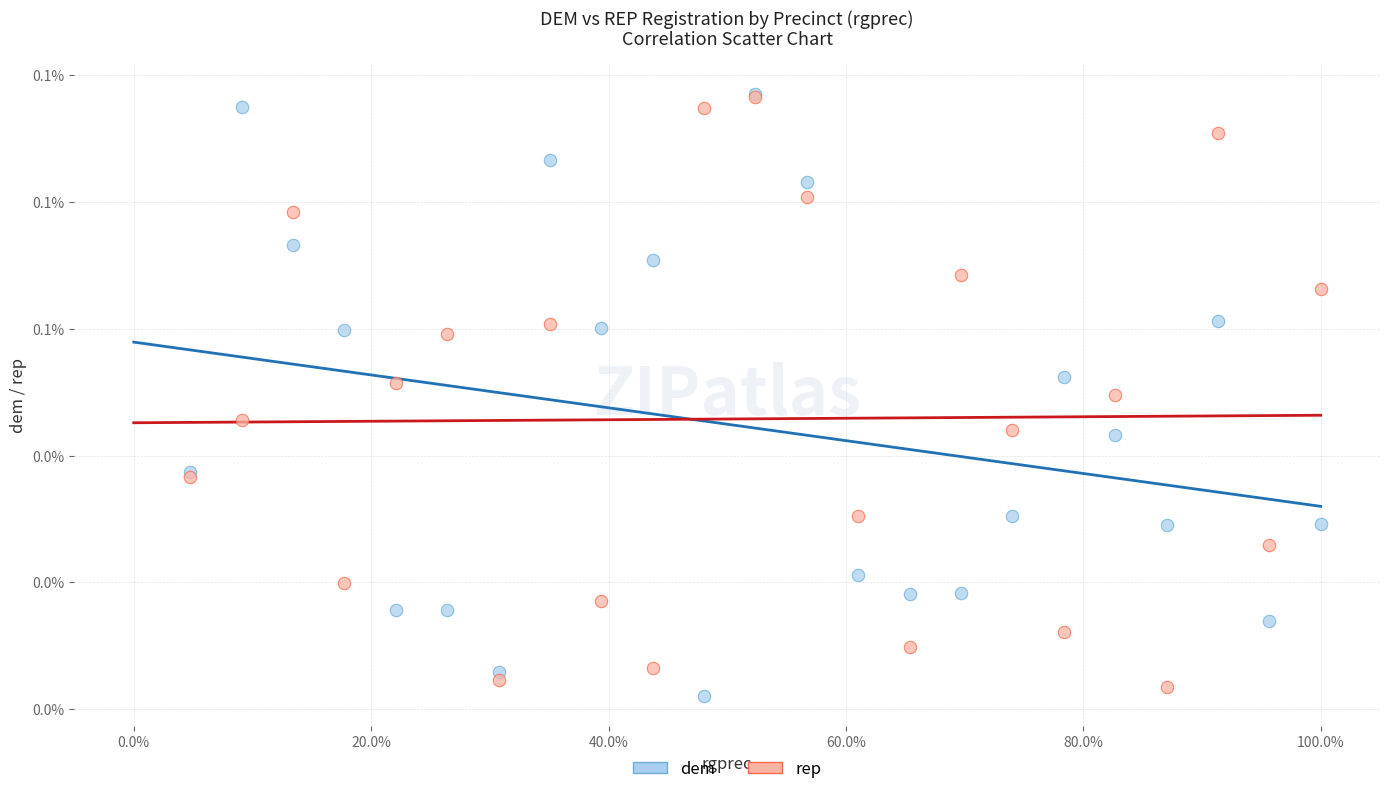

What are all the series names shown in the legend?

dem, rep